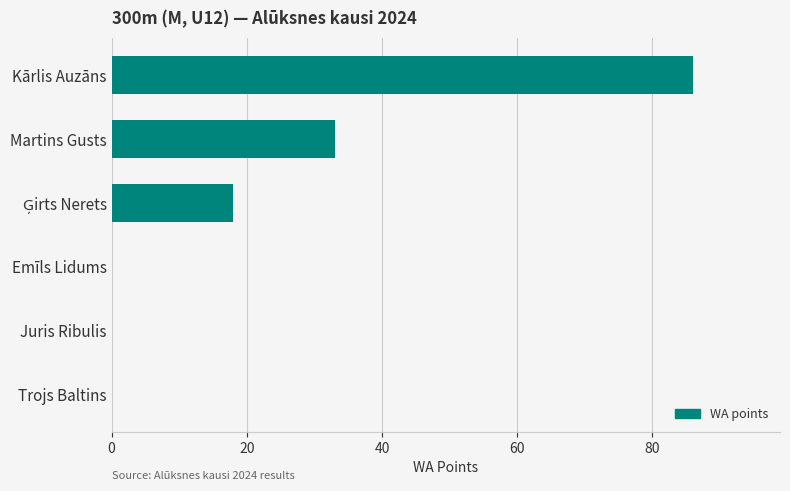

What is the sum of all values?

137